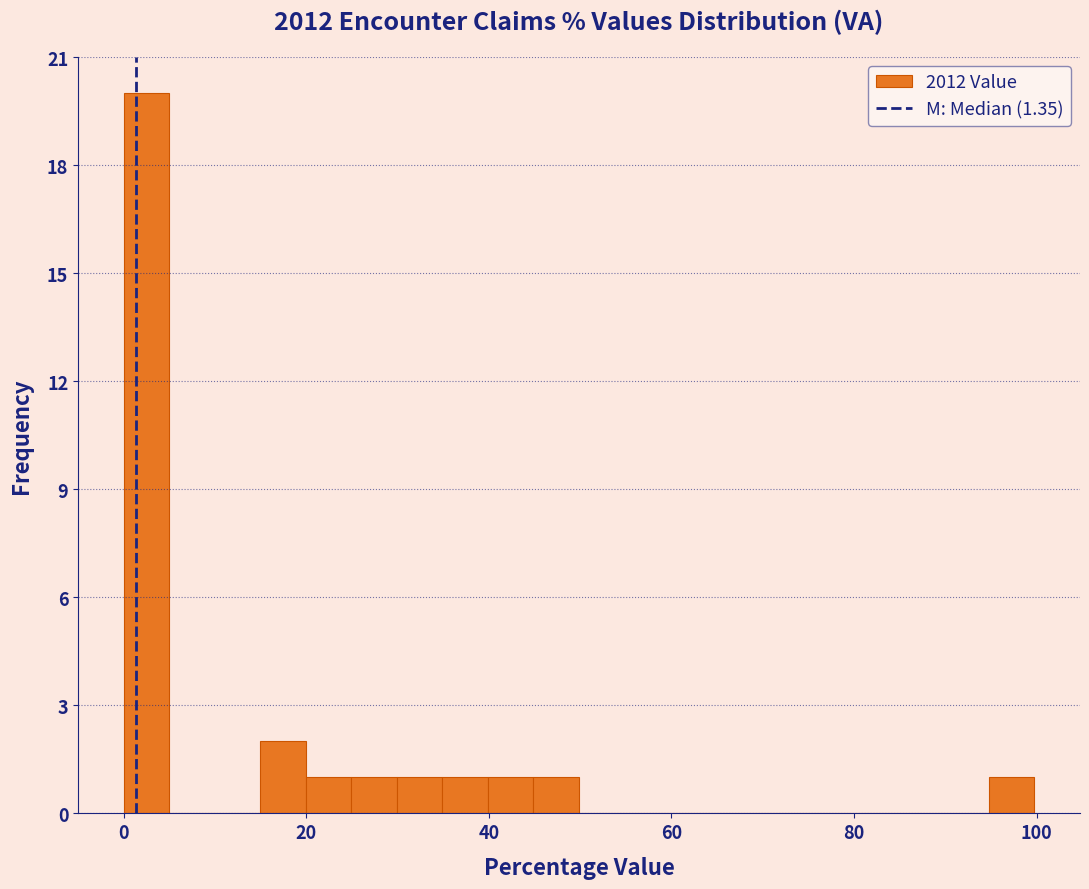

Read against the x-axis, roughly where is the centre of the tallest bar?

2